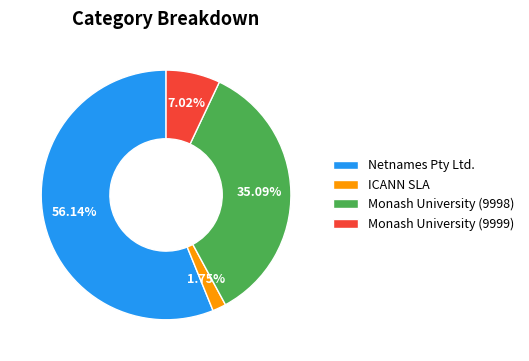

How many slices are in this pie chart?

4